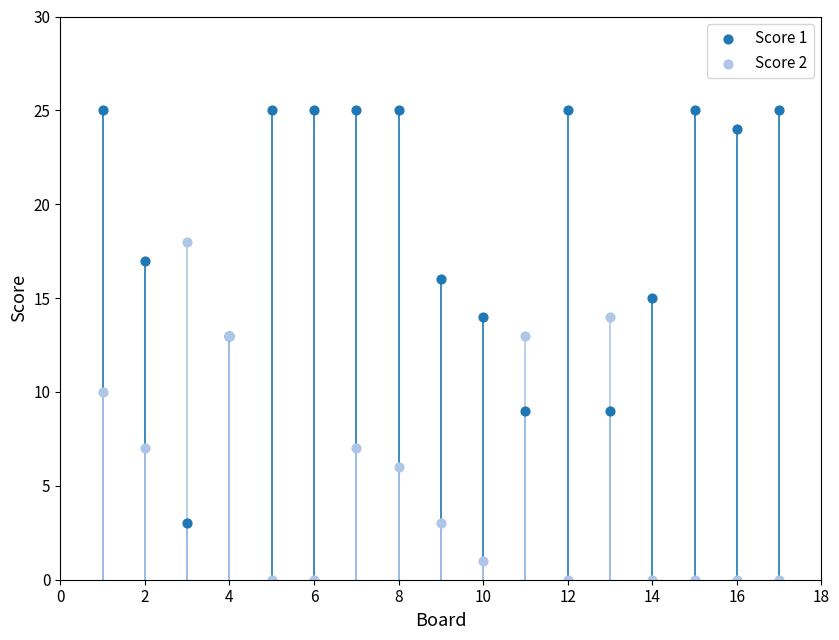

Which series reaches the minimum Y coordinate?

Score 2